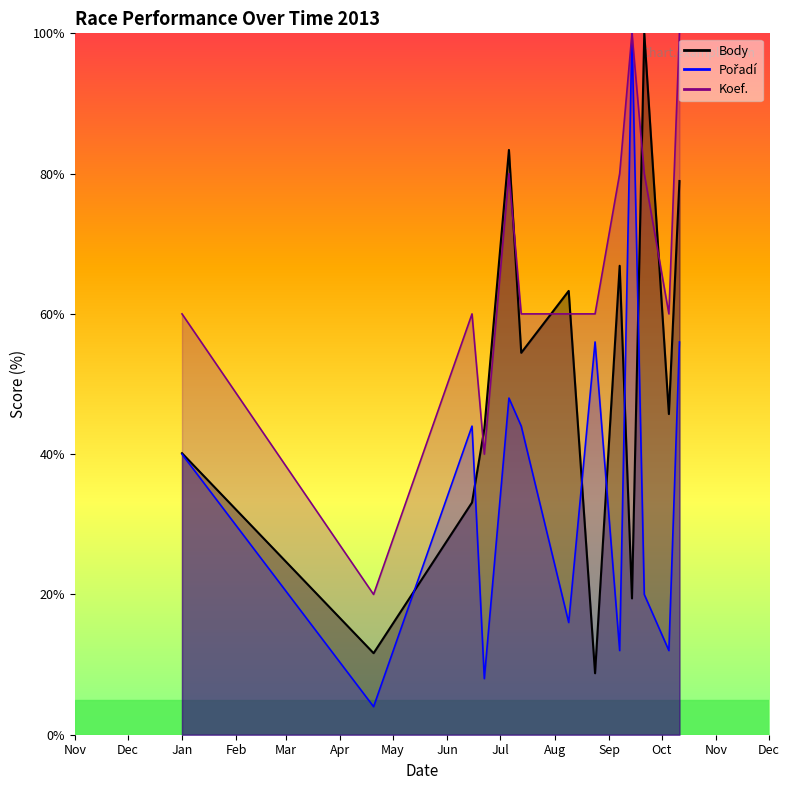

What are all the series names shown in the legend?

Body, Pořadí, Koef.